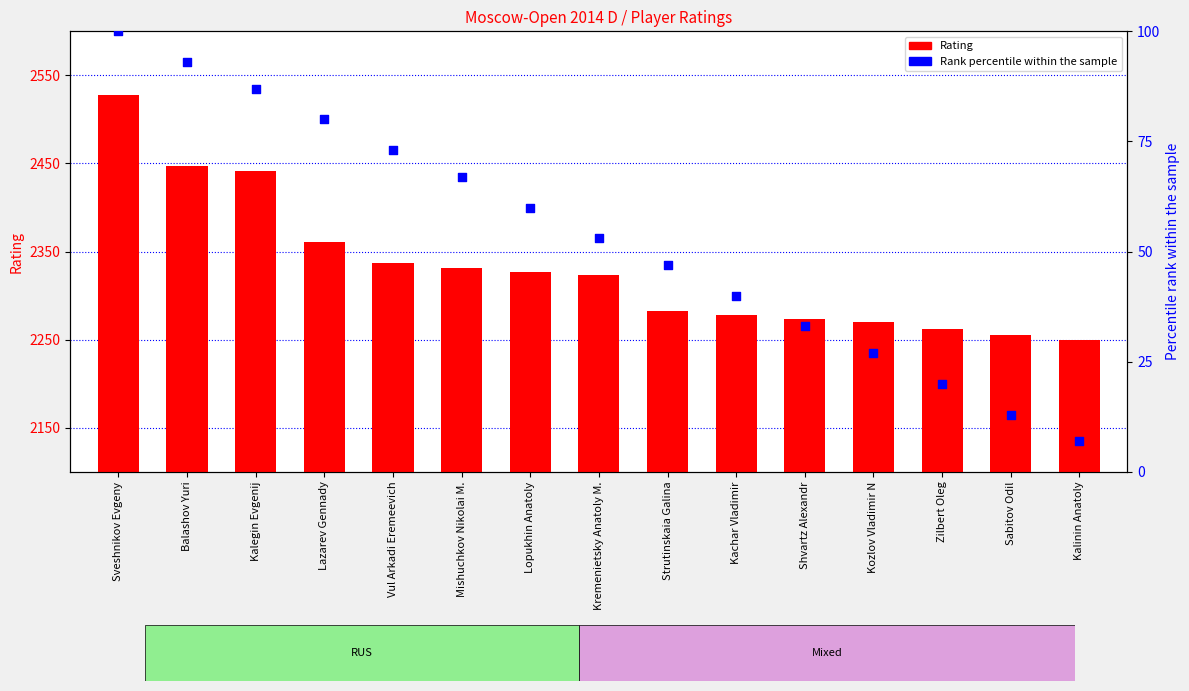

Is the value of Rank percentile within the sample at Zilbert Oleg greater than the value of Rating at Balashov Yuri?

No